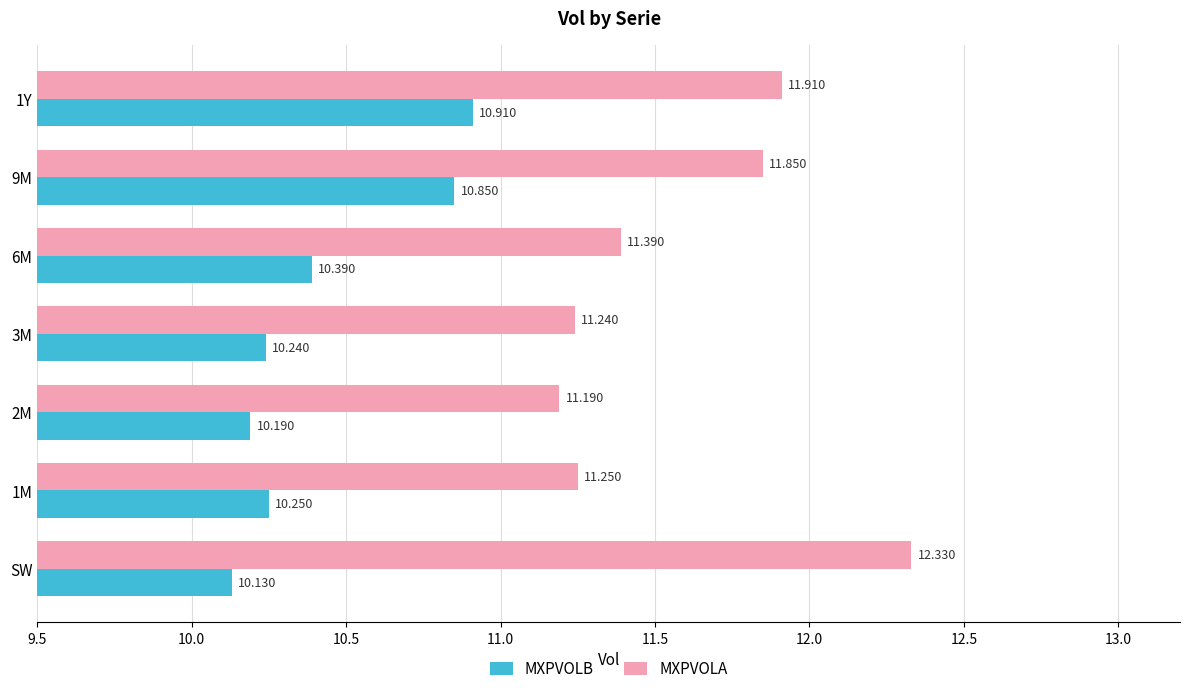

List the series in order of their overall mean, highest first.

MXPVOLA, MXPVOLB